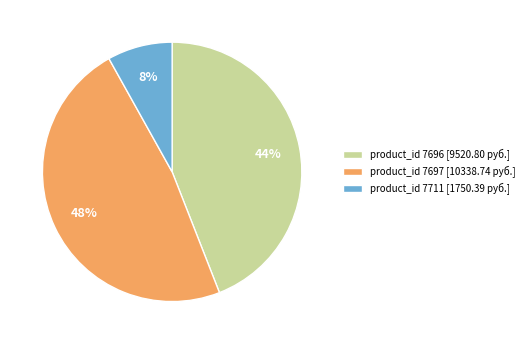

Which slice is the smallest?

product_id 7711 [1750.39 руб.]